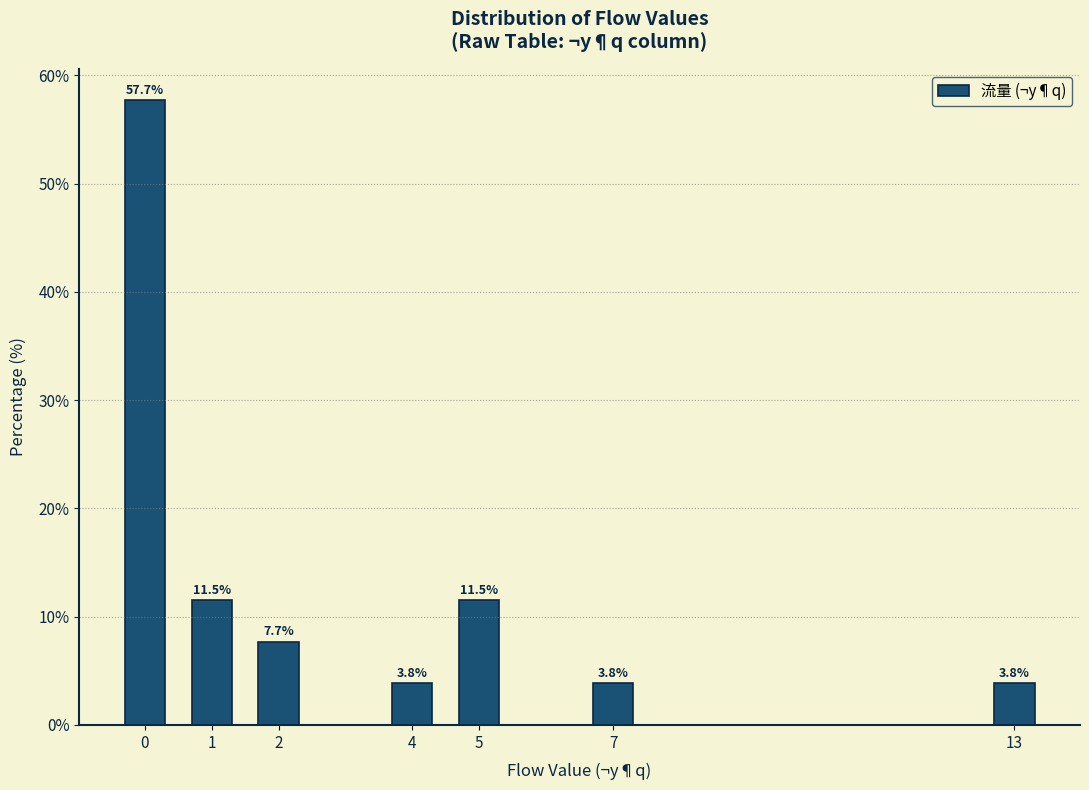

Reading left to right, list all the values displayed in this chart.

57.7	11.5	7.7	3.8	11.5	3.8	3.8